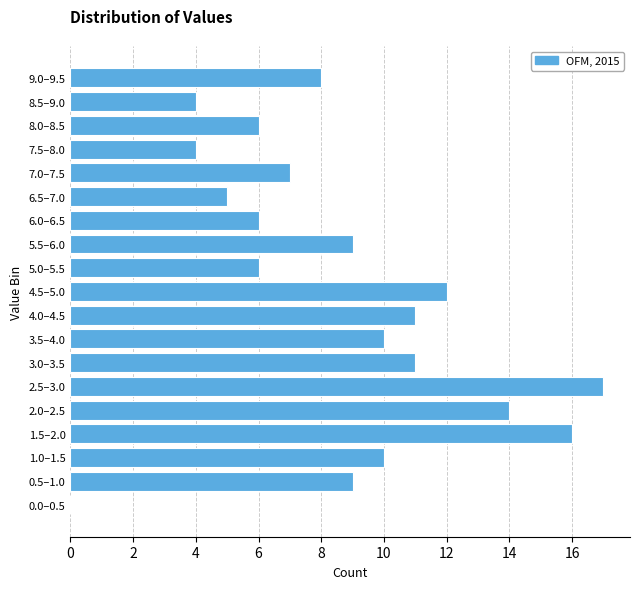

Reading top to bottom, transcribe all the data shown in this chart.

9.0–9.5=8	8.5–9.0=4	8.0–8.5=6	7.5–8.0=4	7.0–7.5=7	6.5–7.0=5	6.0–6.5=6	5.5–6.0=9	5.0–5.5=6	4.5–5.0=12	4.0–4.5=11	3.5–4.0=10	3.0–3.5=11	2.5–3.0=17	2.0–2.5=14	1.5–2.0=16	1.0–1.5=10	0.5–1.0=9	0.0–0.5=0